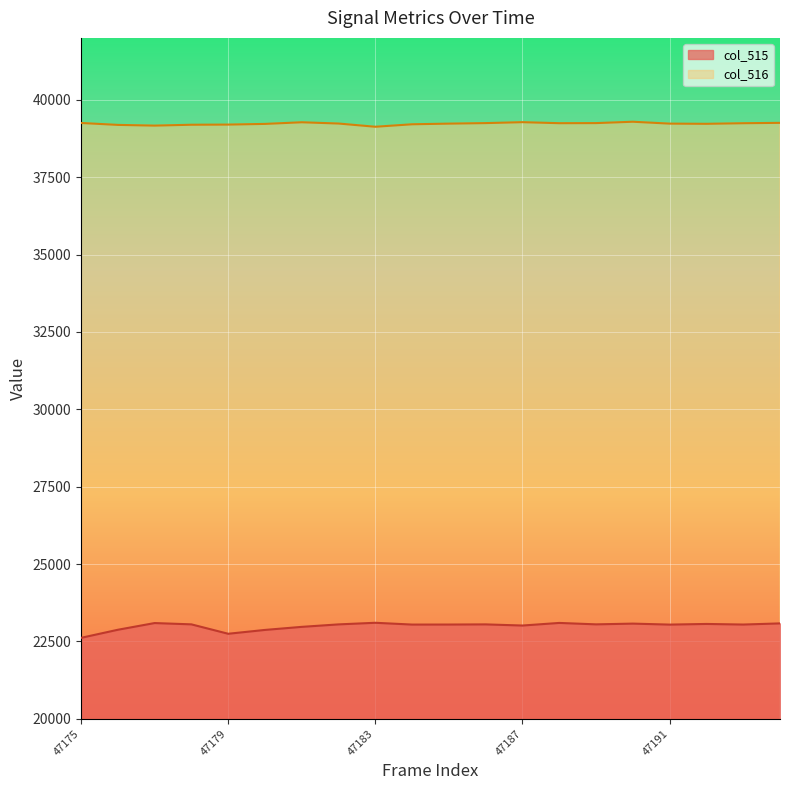

The value of col_515 at 47187 is 23014. True or false?

True